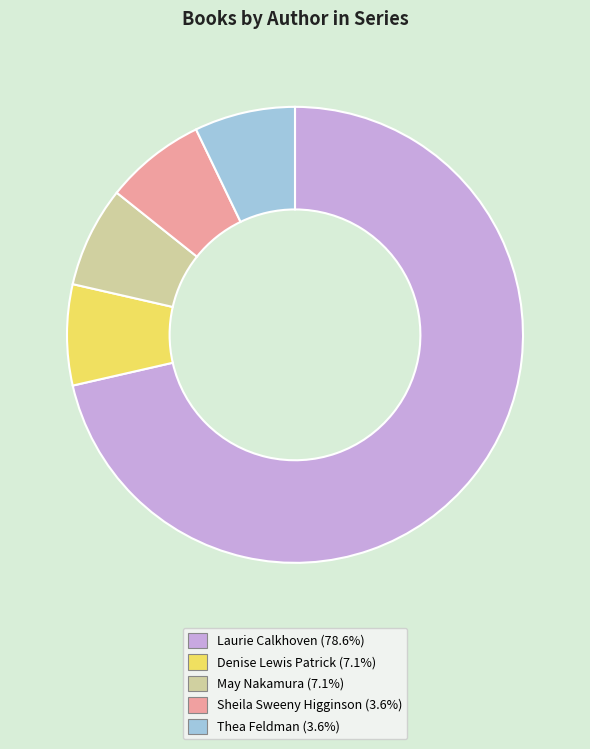

Is there a majority slice in this chart?

Yes